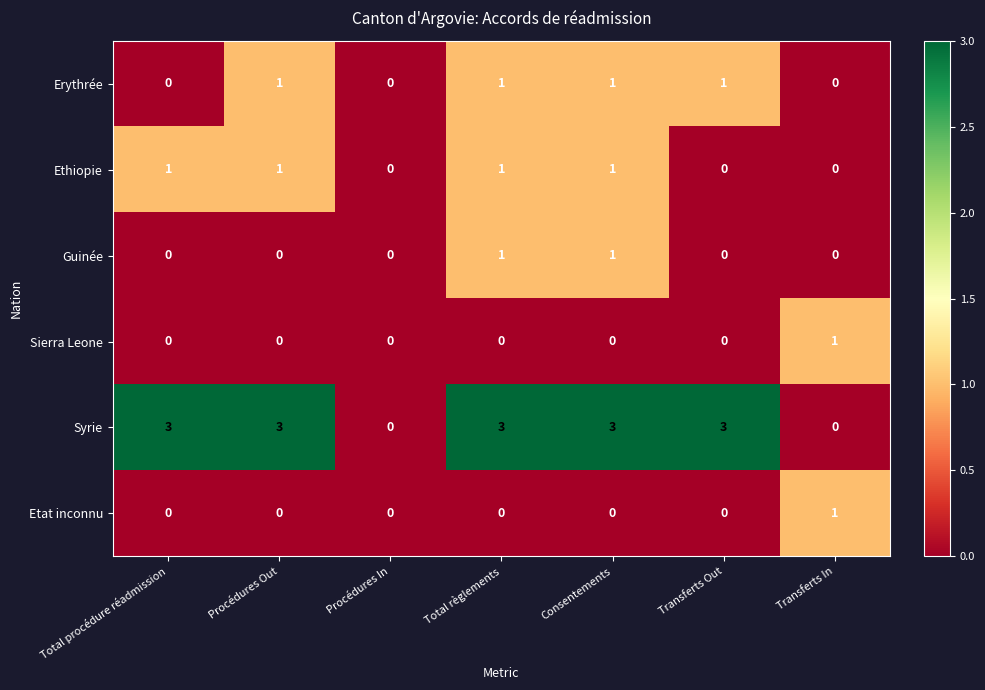

What is the difference between the maximum and minimum values in the Syrie series?

3